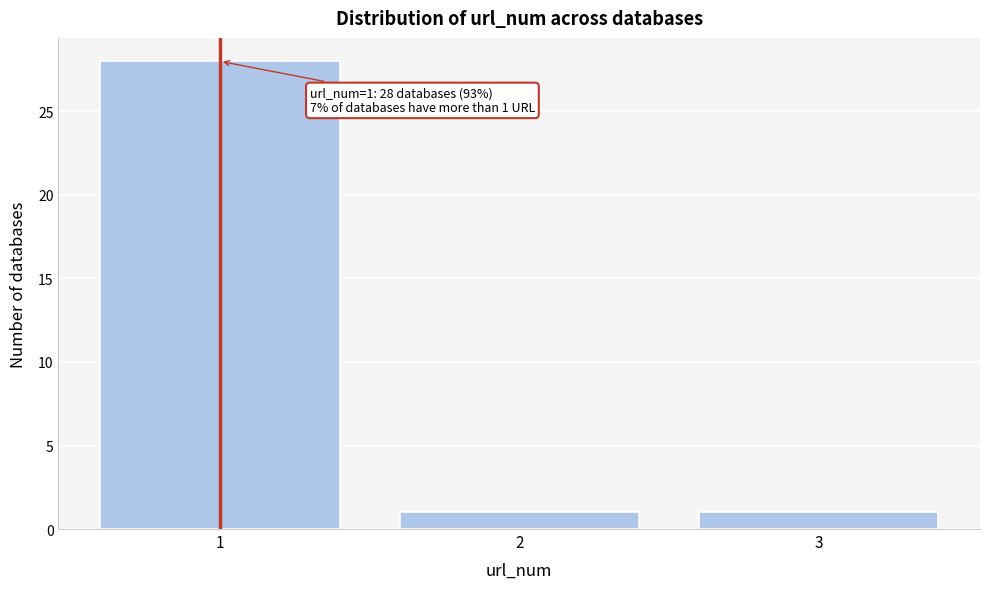

Which range on the x-axis has the tallest bar?

0.5 to 1.5